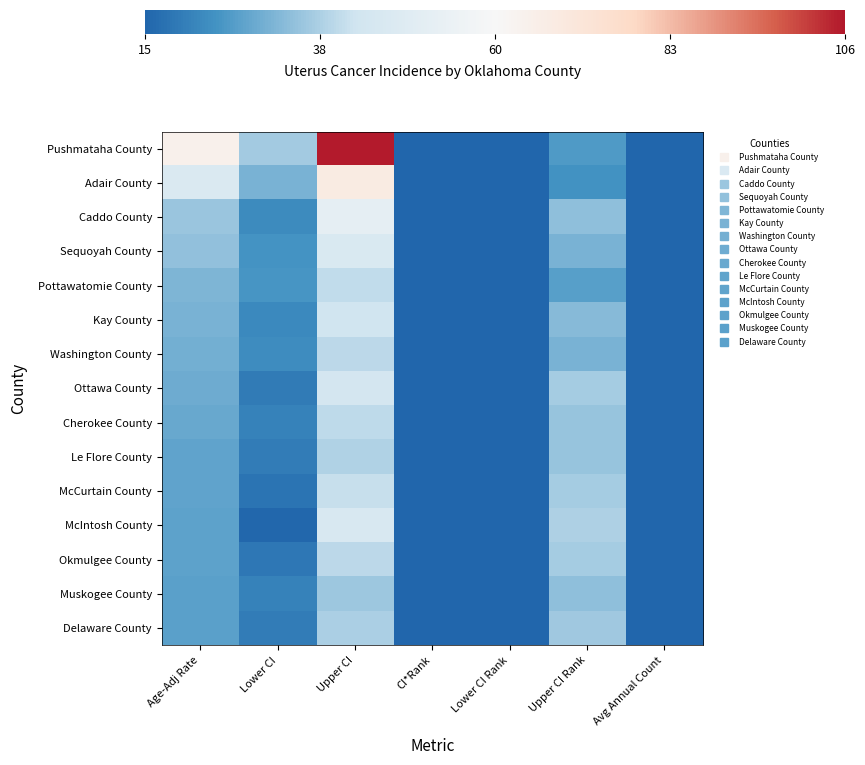

Reading left to right, extract all data points from this chart.

Pushmataha County: Age-Adj Rate=64.8	Lower CI=36.4	Upper CI=105.6	CI*Rank=1.0	Lower CI Rank=1.0	Upper CI Rank=26.0	Avg Annual Count=4.0
Adair County: Age-Adj Rate=46.9	Lower CI=31.1	Upper CI=68.2	CI*Rank=2.0	Lower CI Rank=1.0	Upper CI Rank=24.0	Avg Annual Count=6.0
Caddo County: Age-Adj Rate=35.3	Lower CI=22.8	Upper CI=52.1	CI*Rank=3.0	Lower CI Rank=1.0	Upper CI Rank=34.0	Avg Annual Count=6.0
Sequoyah County: Age-Adj Rate=34.2	Lower CI=24.4	Upper CI=46.6	CI*Rank=4.0	Lower CI Rank=1.0	Upper CI Rank=31.0	Avg Annual Count=9.0
Pottawatomie County: Age-Adj Rate=31.8	Lower CI=24.7	Upper CI=40.5	CI*Rank=5.0	Lower CI Rank=2.0	Upper CI Rank=27.0	Avg Annual Count=14.0
Kay County: Age-Adj Rate=31.3	Lower CI=22.4	Upper CI=42.7	CI*Rank=6.0	Lower CI Rank=2.0	Upper CI Rank=33.0	Avg Annual Count=9.0
Washington County: Age-Adj Rate=30.3	Lower CI=22.9	Upper CI=39.6	CI*Rank=7.0	Lower CI Rank=2.0	Upper CI Rank=31.0	Avg Annual Count=12.0
Ottawa County: Age-Adj Rate=29.9	Lower CI=19.5	Upper CI=43.9	CI*Rank=8.0	Lower CI Rank=1.0	Upper CI Rank=37.0	Avg Annual Count=6.0
Cherokee County: Age-Adj Rate=29.2	Lower CI=20.8	Upper CI=40.0	CI*Rank=9.0	Lower CI Rank=2.0	Upper CI Rank=35.0	Avg Annual Count=9.0
Le Flore County: Age-Adj Rate=28.0	Lower CI=19.9	Upper CI=38.3	CI*Rank=10.0	Lower CI Rank=2.0	Upper CI Rank=35.0	Avg Annual Count=9.0
McCurtain County: Age-Adj Rate=27.8	Lower CI=17.9	Upper CI=41.2	CI*Rank=11.0	Lower CI Rank=2.0	Upper CI Rank=37.0	Avg Annual Count=5.0
McIntosh County: Age-Adj Rate=27.6	Lower CI=15.7	Upper CI=45.6	CI*Rank=12.0	Lower CI Rank=1.0	Upper CI Rank=38.0	Avg Annual Count=4.0
Okmulgee County: Age-Adj Rate=27.6	Lower CI=18.6	Upper CI=39.6	CI*Rank=13.0	Lower CI Rank=2.0	Upper CI Rank=37.0	Avg Annual Count=7.0
Muskogee County: Age-Adj Rate=27.4	Lower CI=20.7	Upper CI=35.8	CI*Rank=14.0	Lower CI Rank=3.0	Upper CI Rank=34.0	Avg Annual Count=12.0
Delaware County: Age-Adj Rate=27.4	Lower CI=19.7	Upper CI=37.6	CI*Rank=15.0	Lower CI Rank=2.0	Upper CI Rank=36.0	Avg Annual Count=10.0